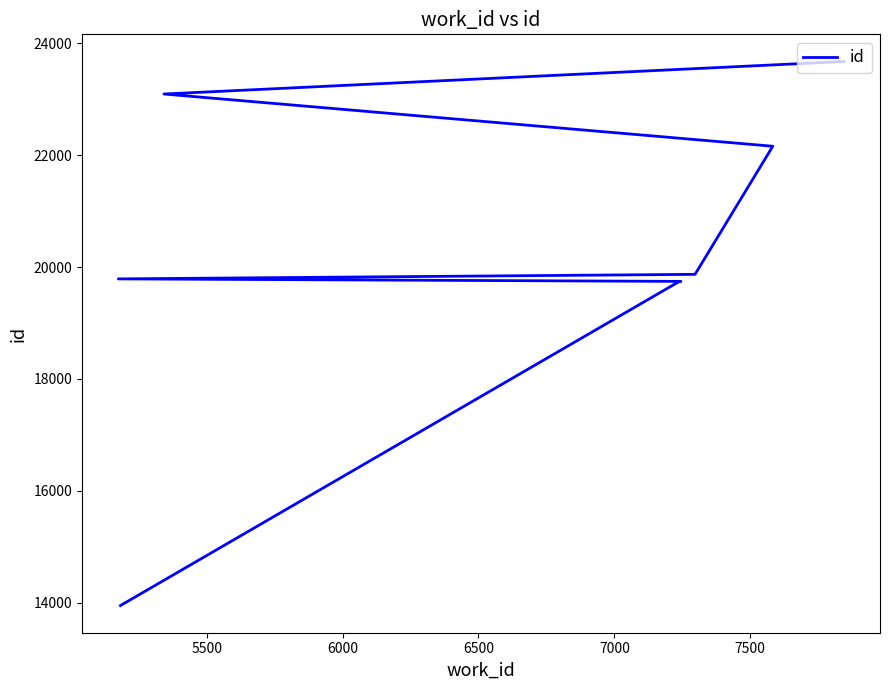

What is the minimum value shown in the chart?

13954